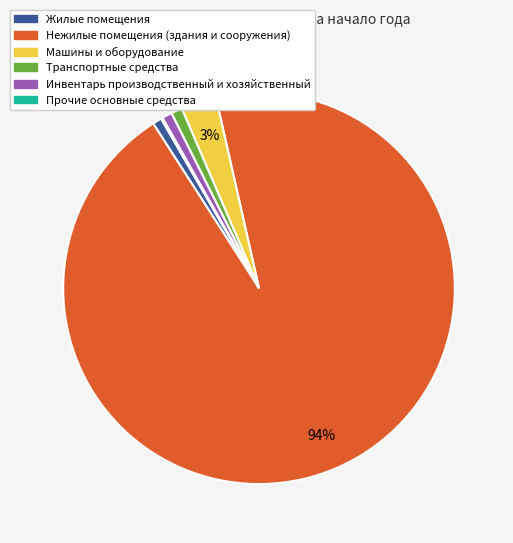

Approximately how many times larger is the value at Жилые помещения compared to Машины и оборудование?

0.3